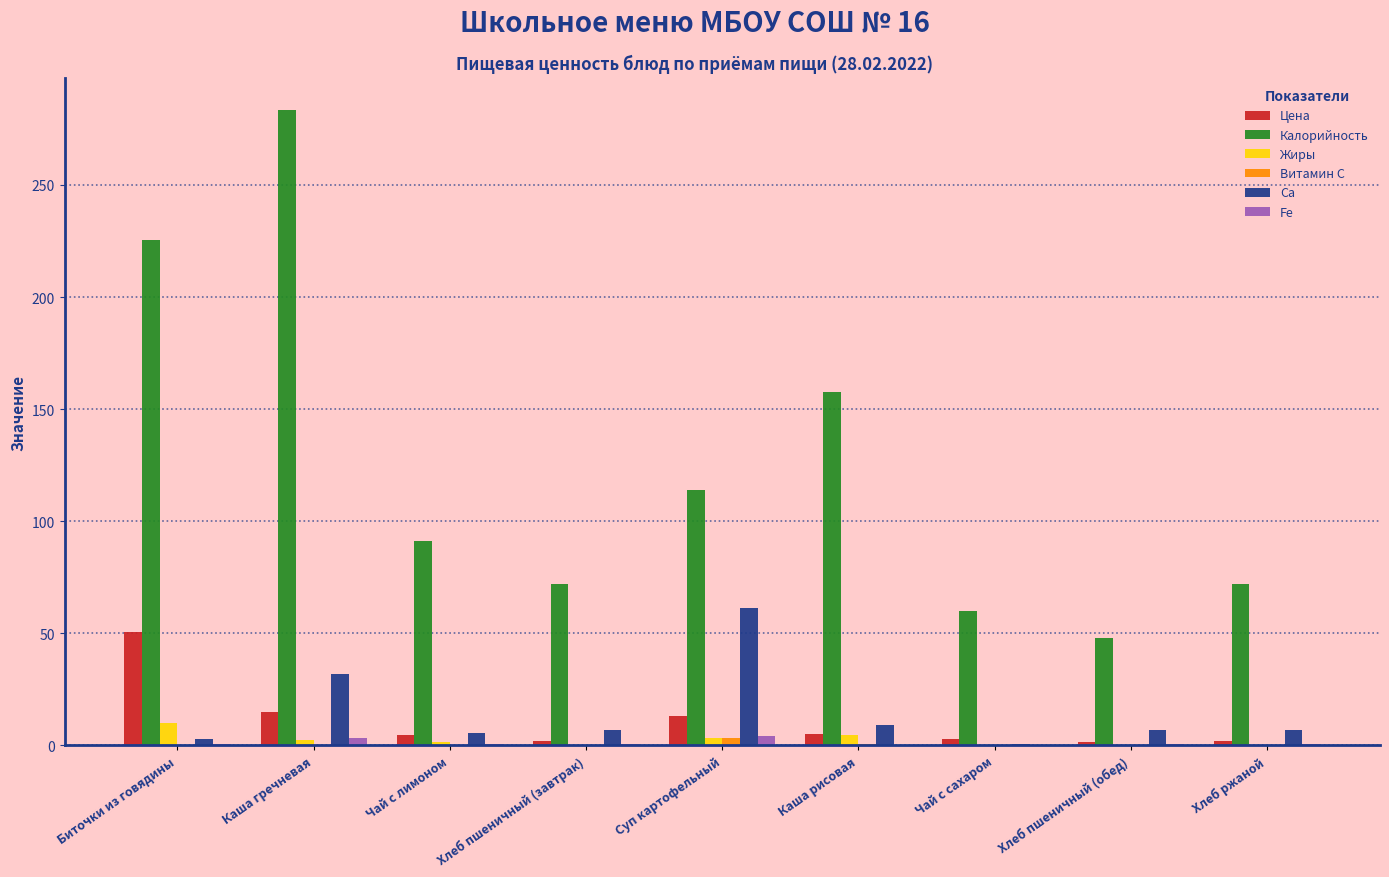

True or false: Цена has a value of 24.5 at Биточки из говядины.

False